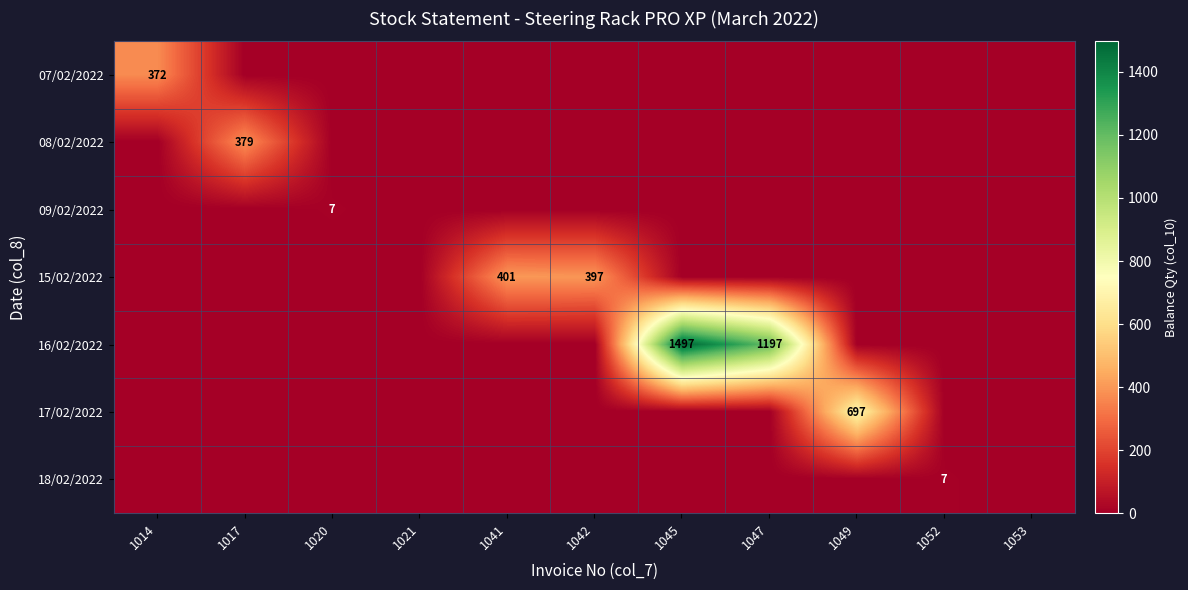

Count the number of categories in the chart.

11